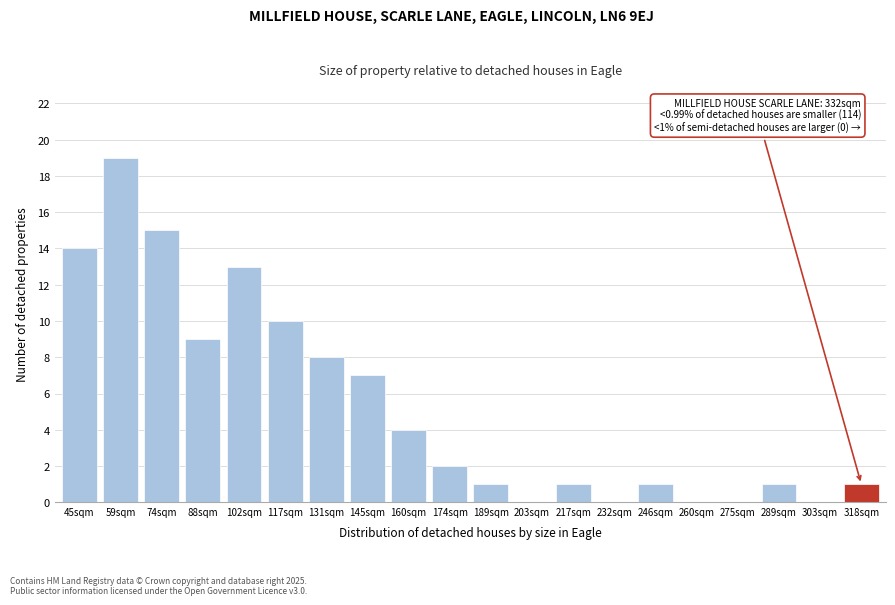

Reading left to right, extract all data points from this chart.

45sqm=14	59sqm=19	74sqm=15	88sqm=9	102sqm=13	117sqm=10	131sqm=8	145sqm=7	160sqm=4	174sqm=2	189sqm=1	203sqm=0	217sqm=1	232sqm=0	246sqm=1	260sqm=0	275sqm=0	289sqm=1	303sqm=0	318sqm=1